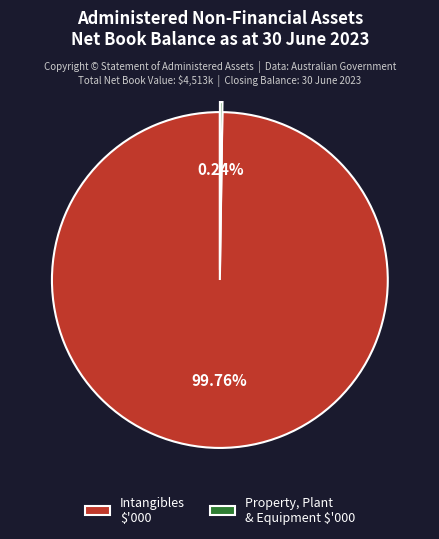

Is there a majority slice in this chart?

Yes